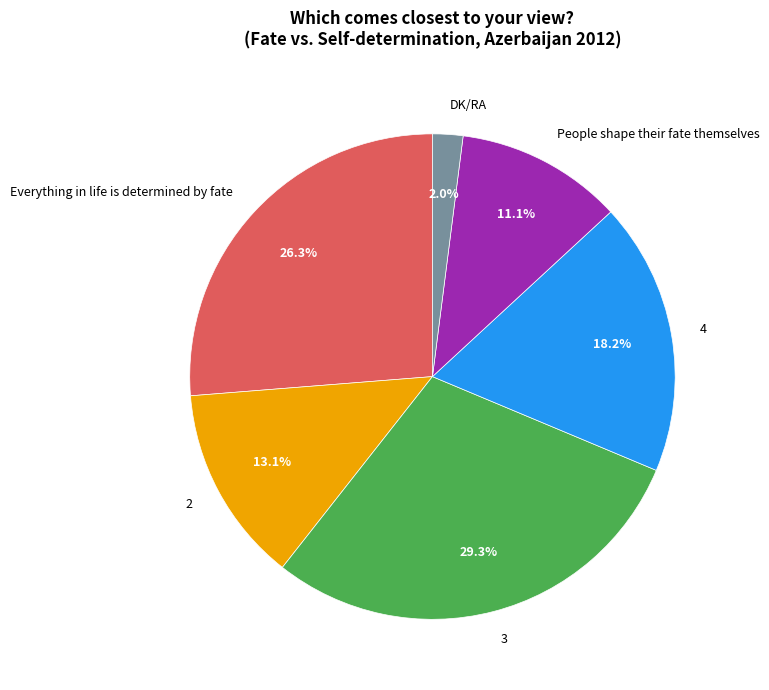

How many slices are in this pie chart?

6